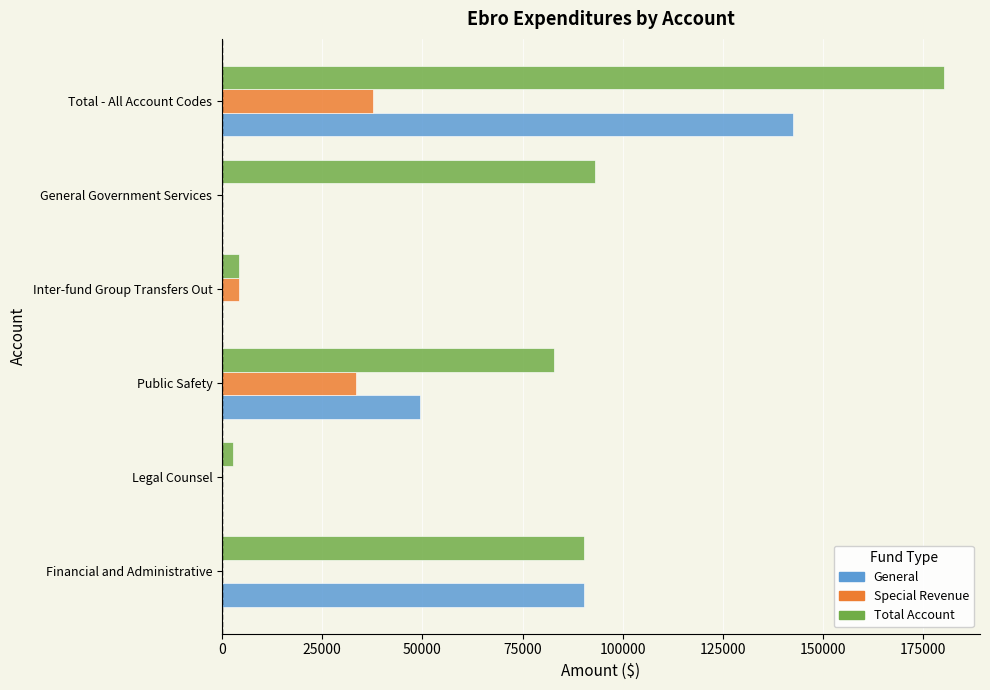

True or false: Special Revenue has a value of 4269 at Inter-fund Group Transfers Out.

True